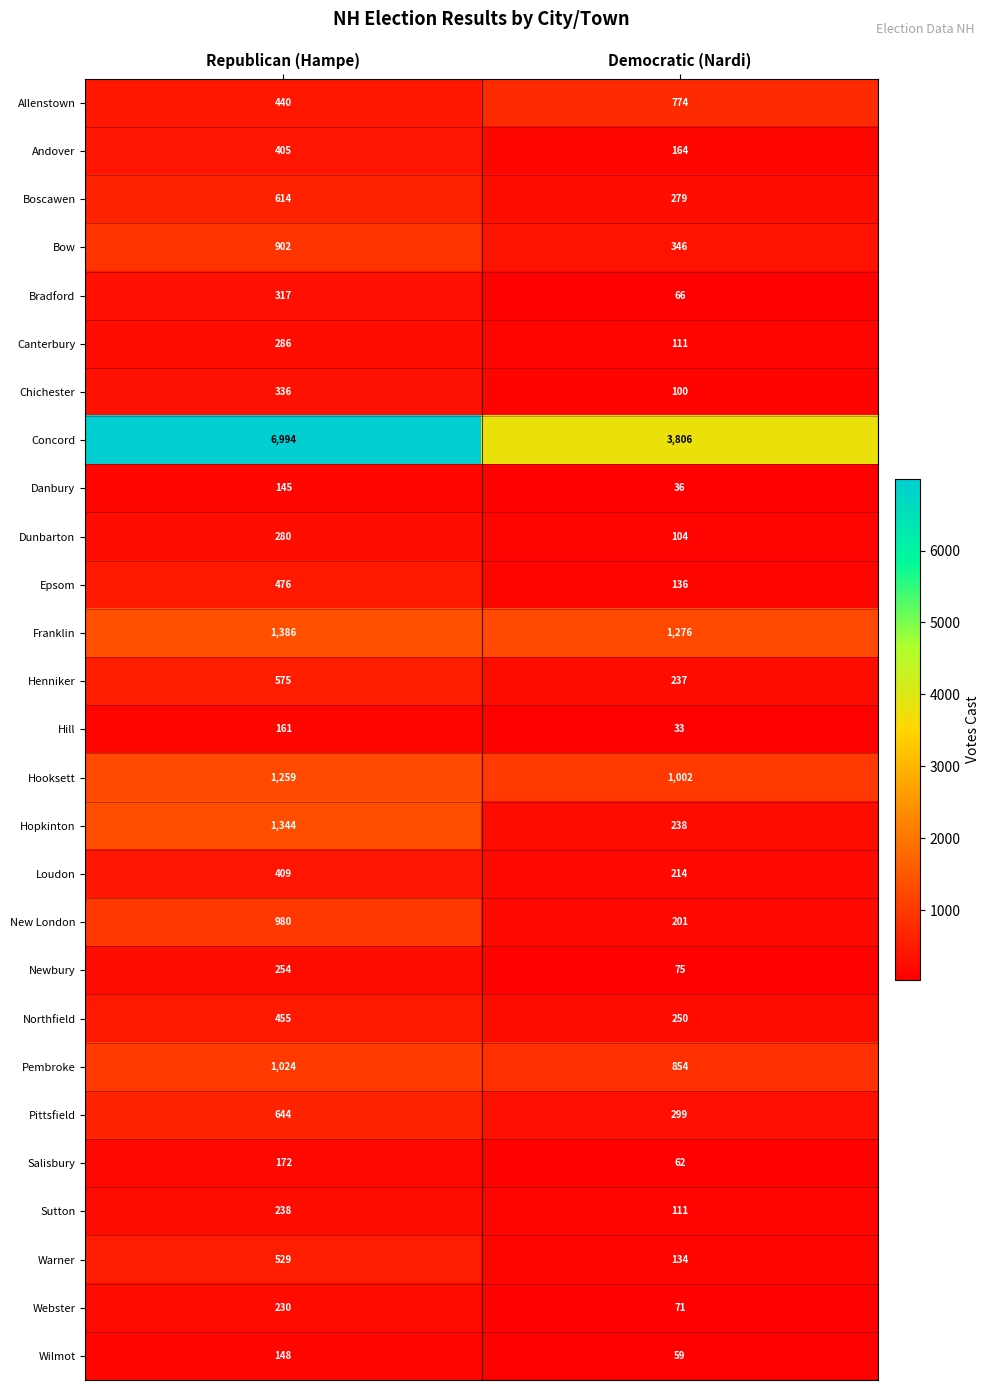

At which category is the sum across all series the highest?

Republican (Hampe)